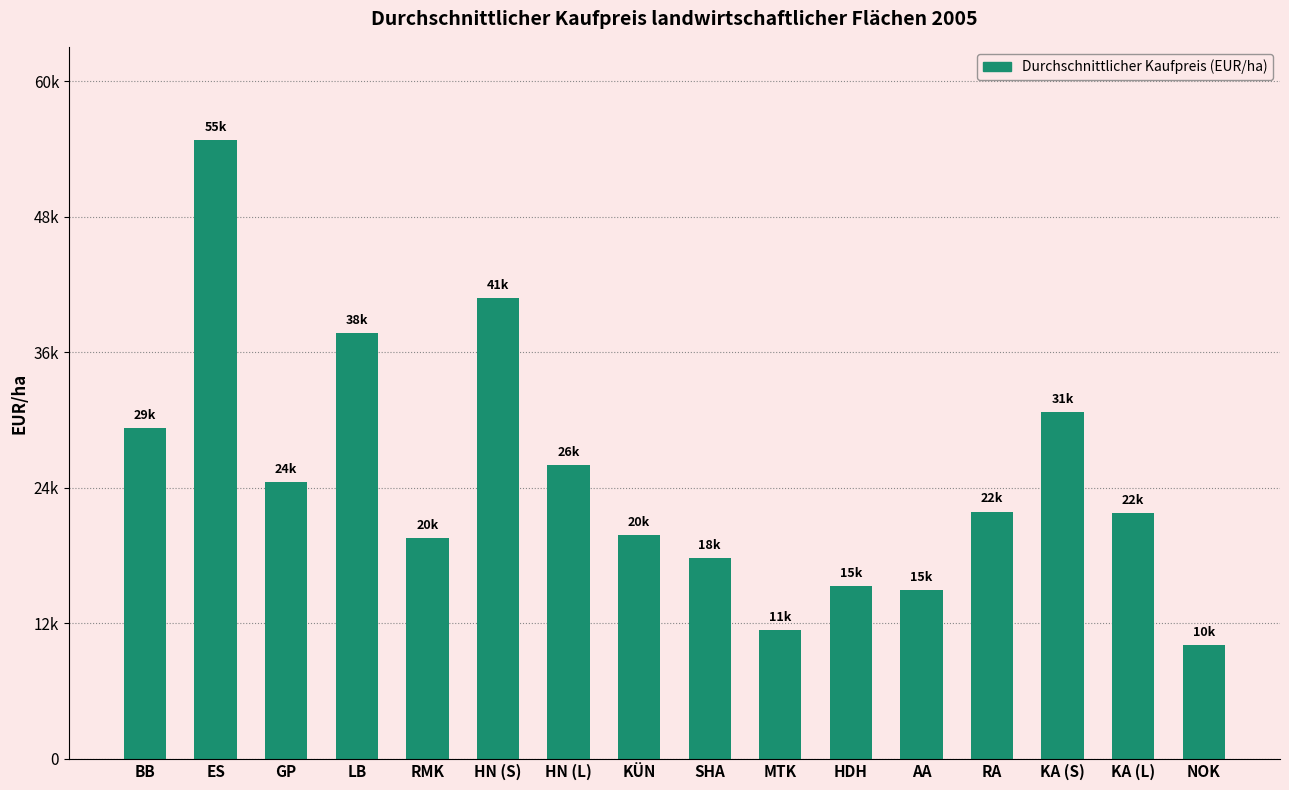

True or false: the data shows 40802 at HN (S).

True